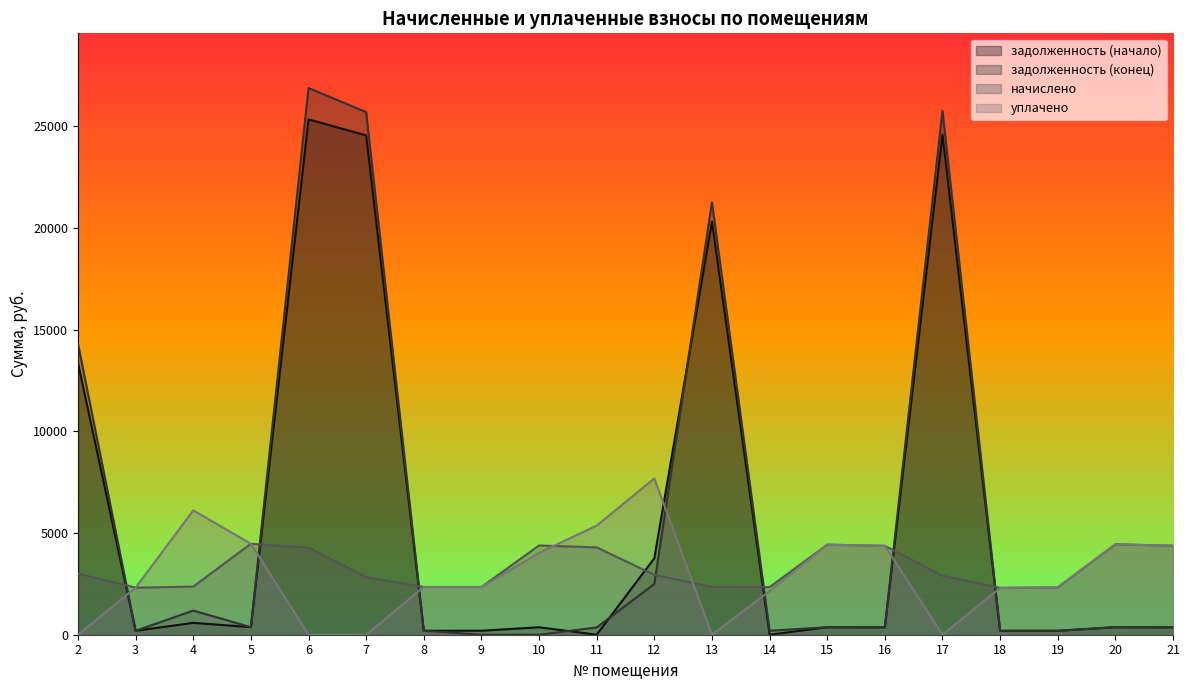

Is it true that задолженность (конец) equals 540.2 at 15?

False